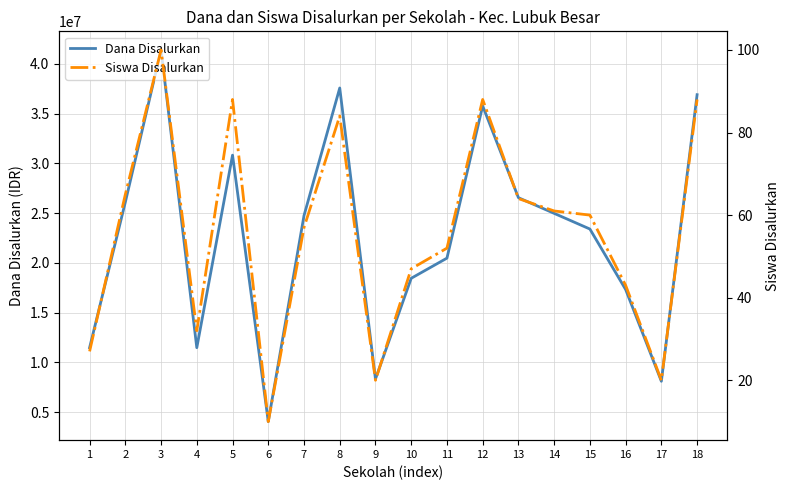

At which label does Dana Disalurkan reach its peak?

3